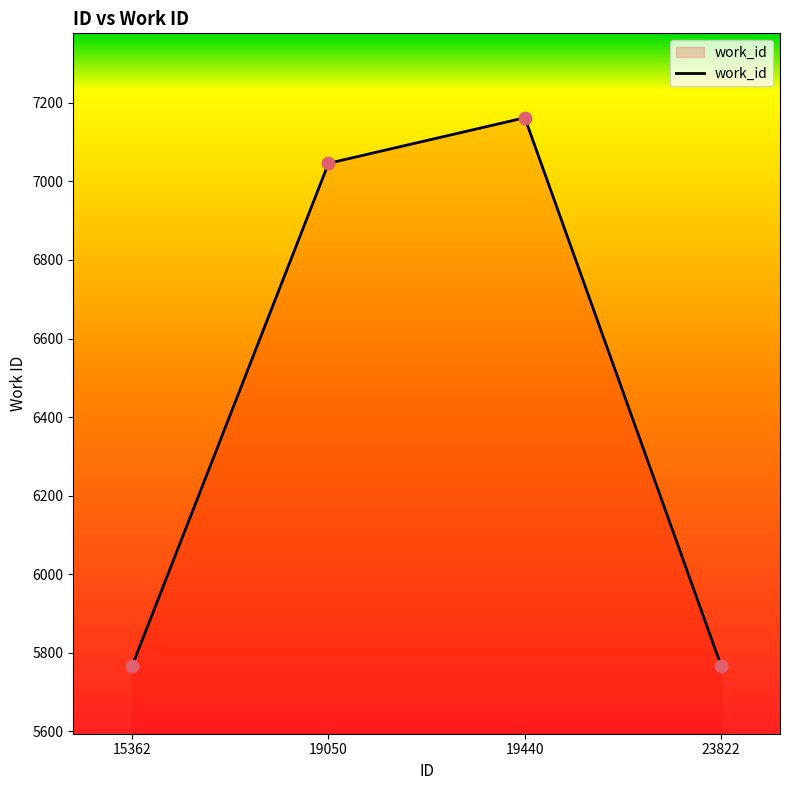

Approximately how many times larger is the value at 23822 compared to 19050?

0.8